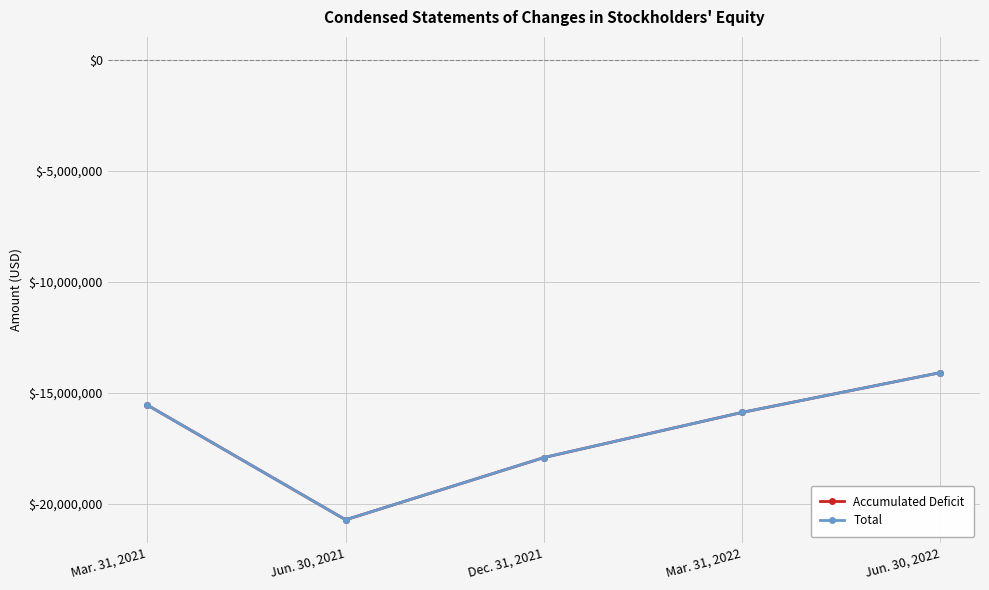

What is the label of the 4th point from the right?

Jun. 30, 2021